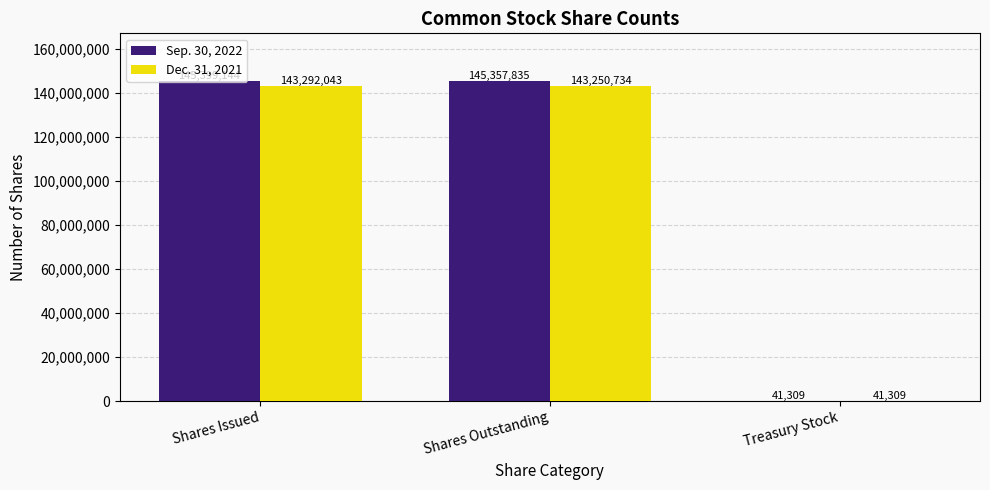

Which series has the largest total across all categories?

Sep. 30, 2022